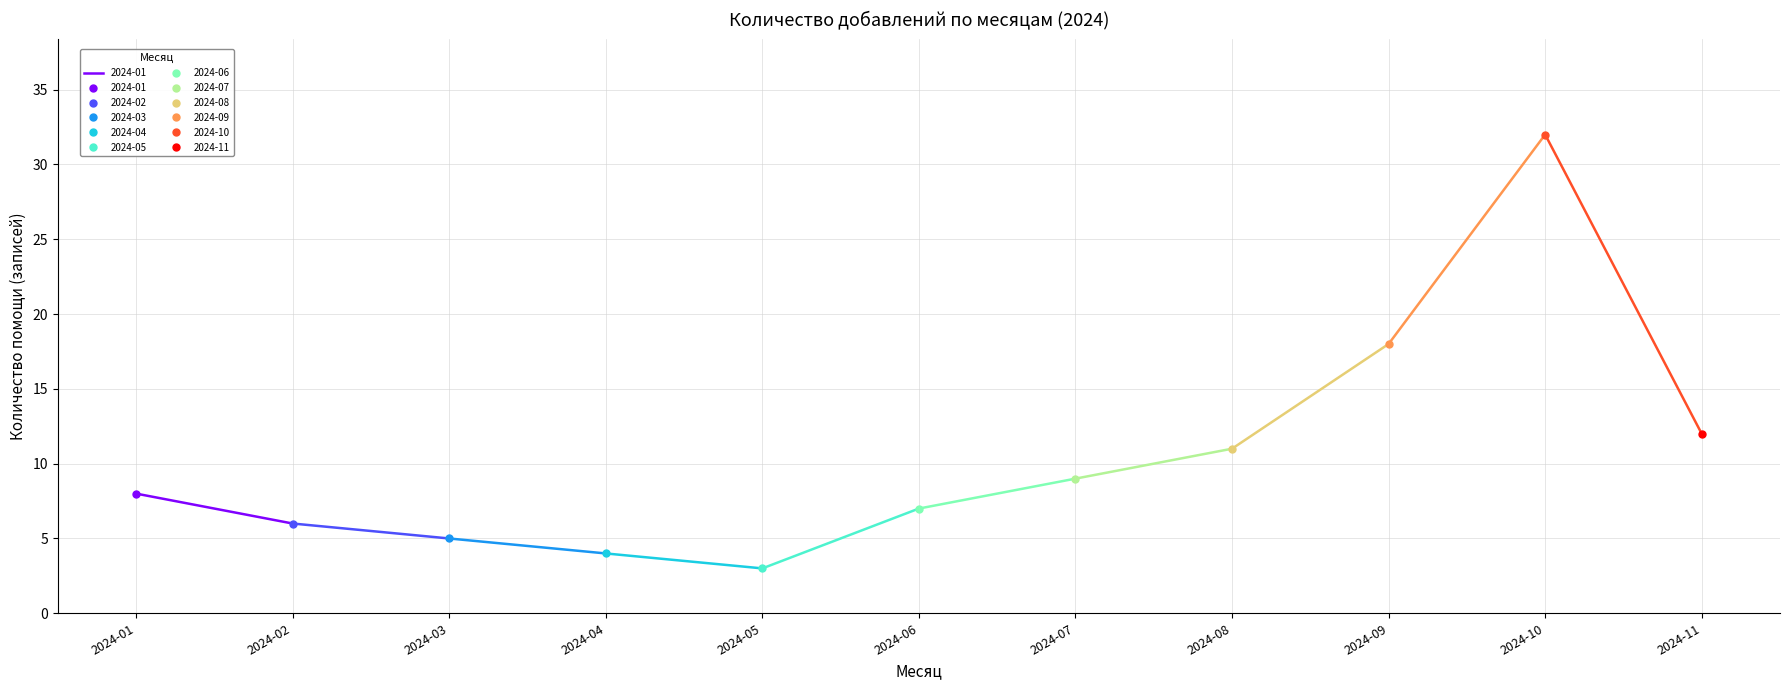

True or false: the data shows 12 at 2024-11.

True